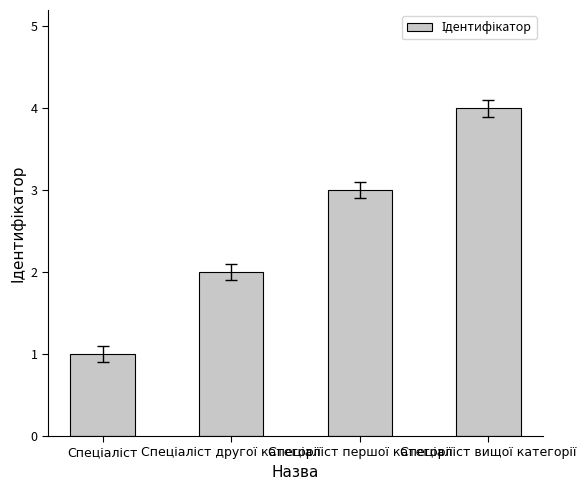

What is the difference between the maximum and minimum values?

3